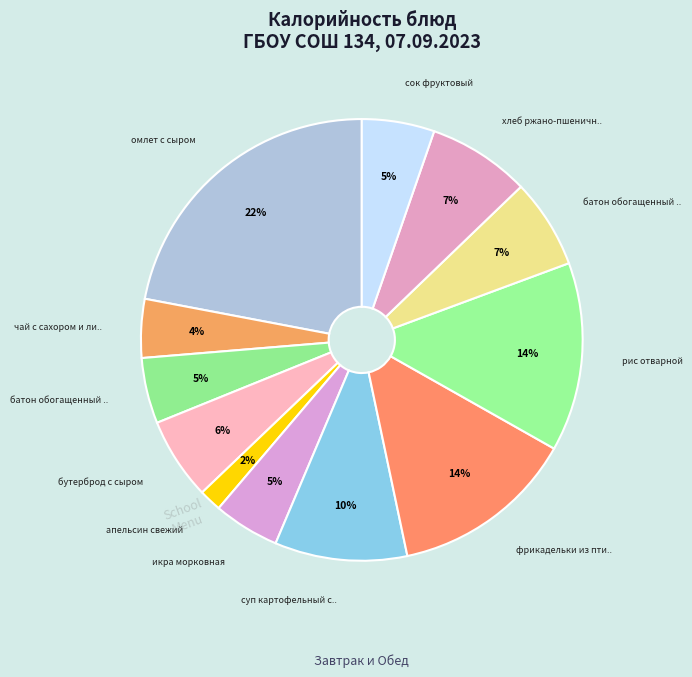

How many slices are in this pie chart?

12